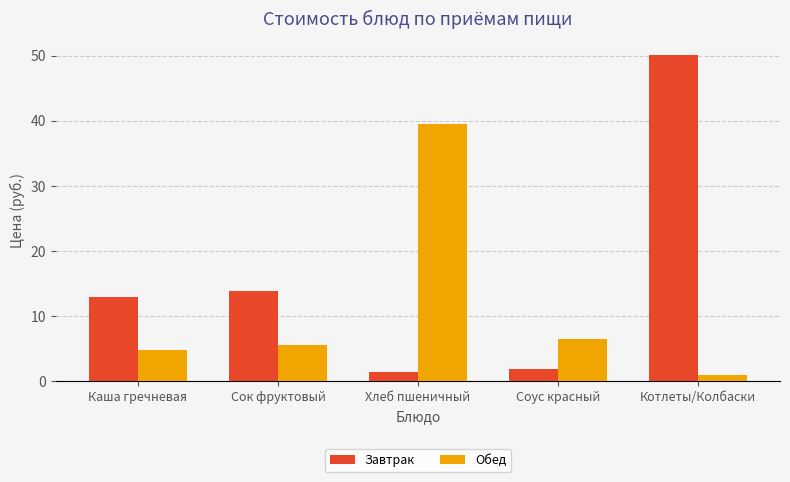

At which category is the sum across all series the highest?

Котлеты/Колбаски